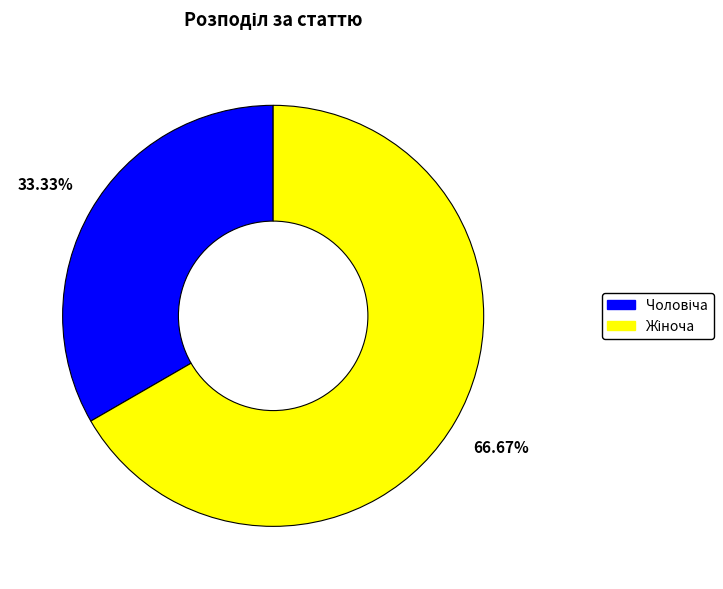

Is there any slice that represents more than half of the pie?

Yes